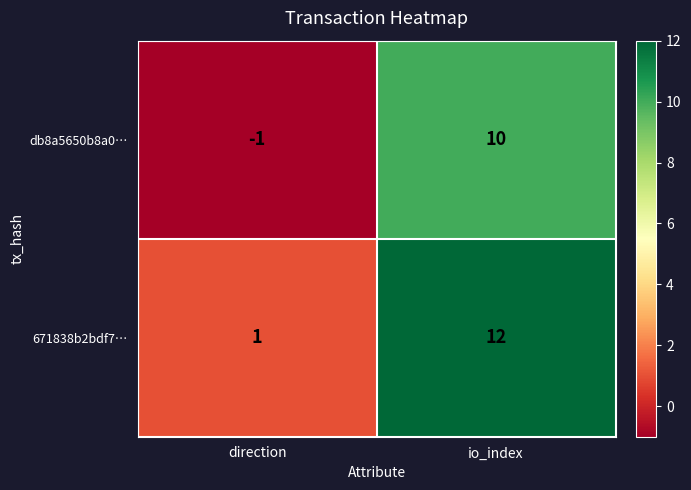

The value of 671838b2bdf7… at direction is 1. True or false?

True